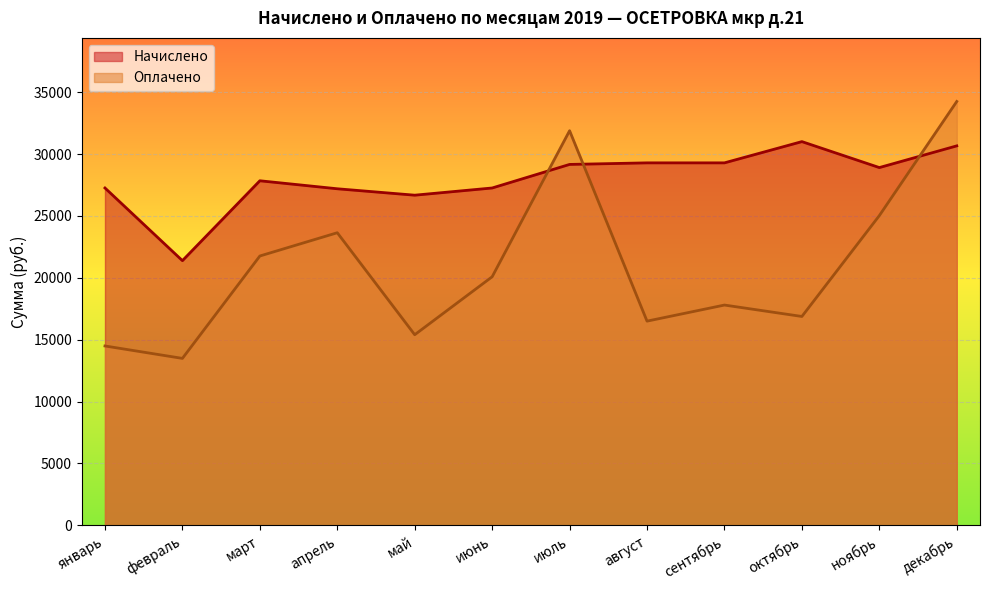

List the series in order of their overall mean, lowest first.

Оплачено, Начислено